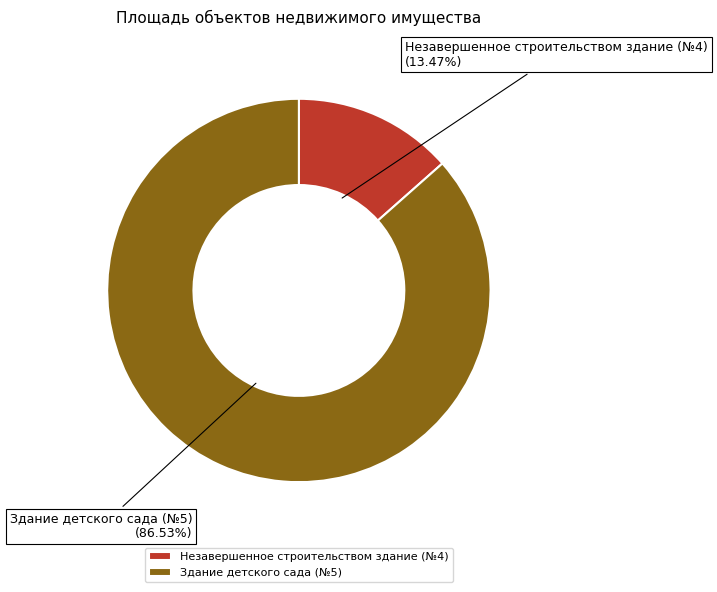

Rank the categories by value from highest to lowest.

Здание детского сада (№5), Незавершенное строительством здание (№4)